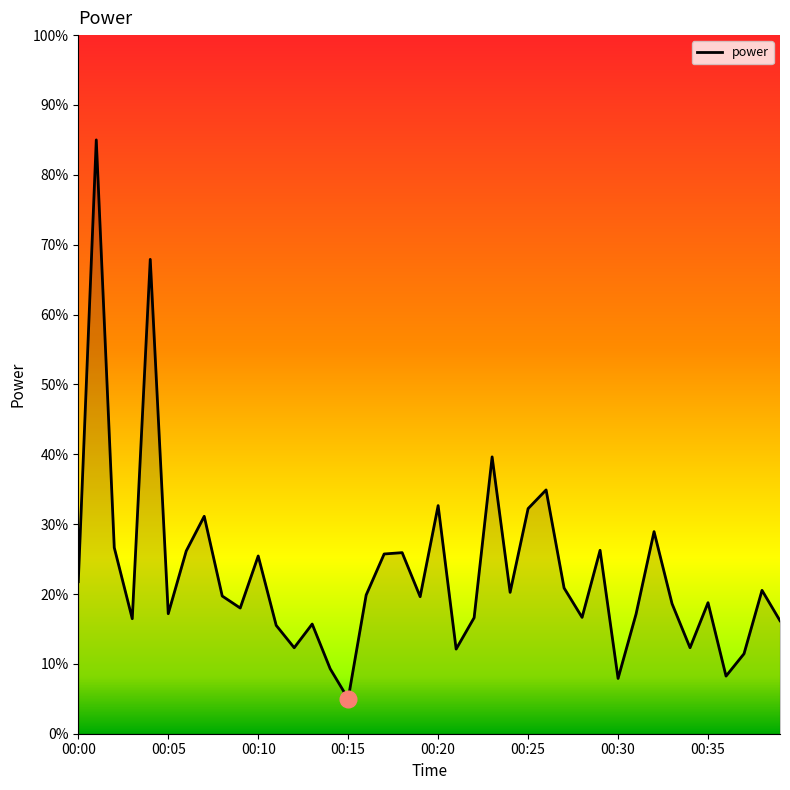

What is the difference between the maximum and minimum values?

80.0